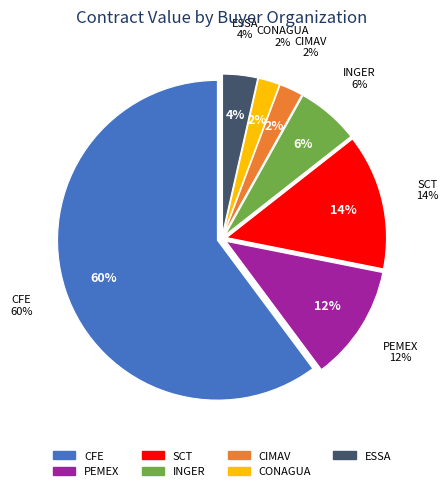

Which slice represents more than half of the pie?

CFE